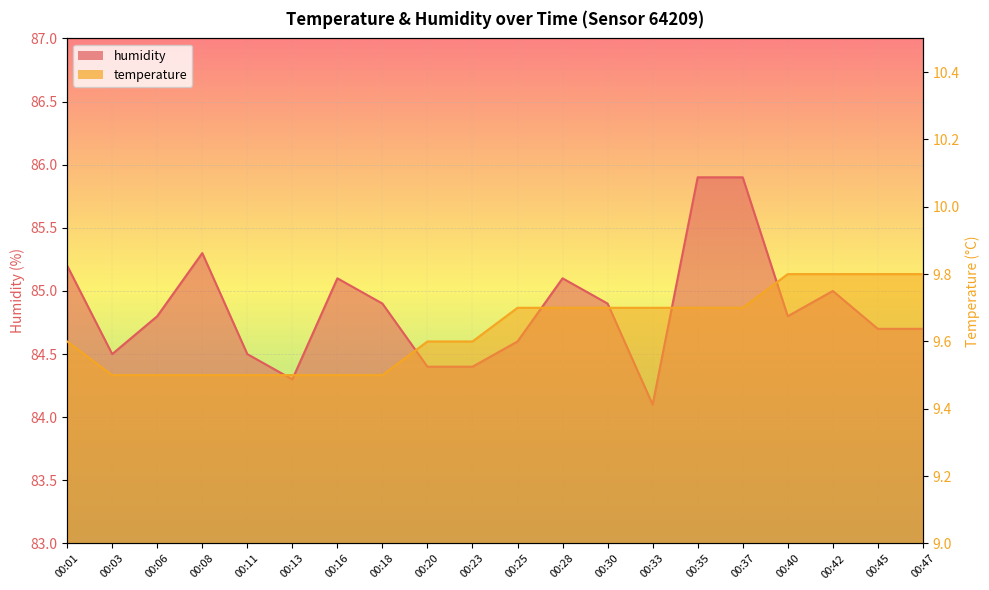

Rank the categories by temperature value from lowest to highest.

00:03, 00:06, 00:08, 00:11, 00:13, 00:16, 00:18, 00:01, 00:20, 00:23, 00:25, 00:28, 00:30, 00:33, 00:35, 00:37, 00:40, 00:42, 00:45, 00:47